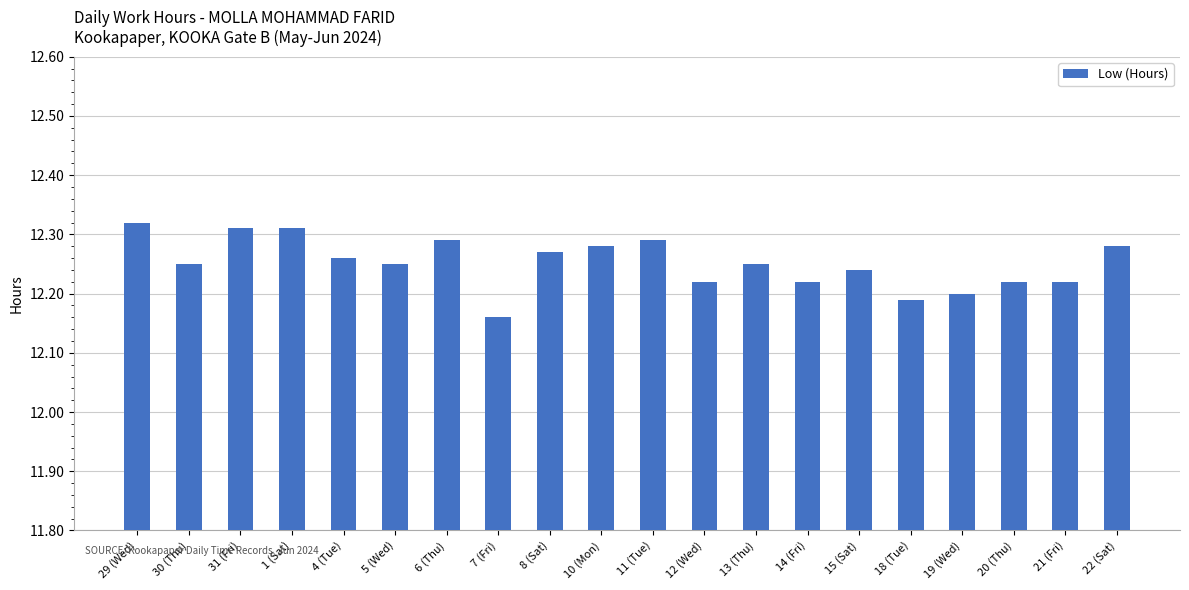

How many values are between 12 and 13?

20